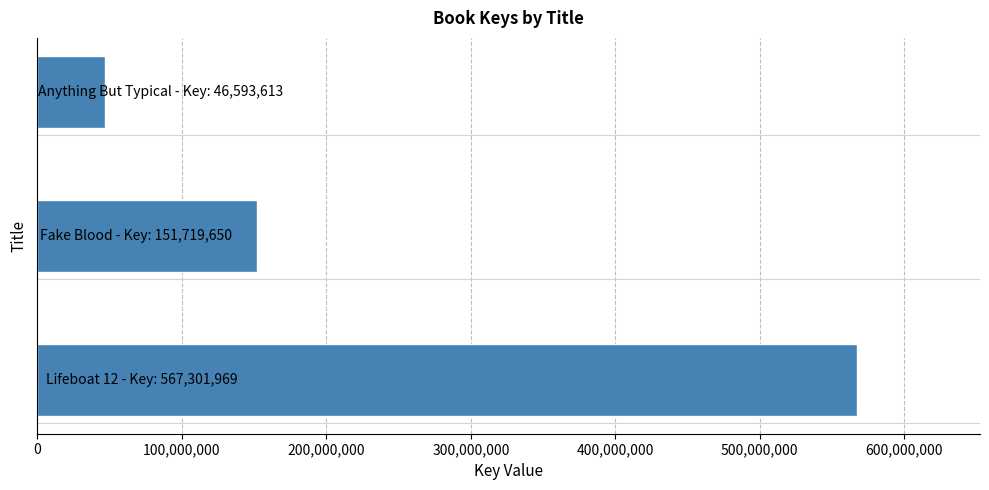

What is the minimum value shown in the chart?

46593613